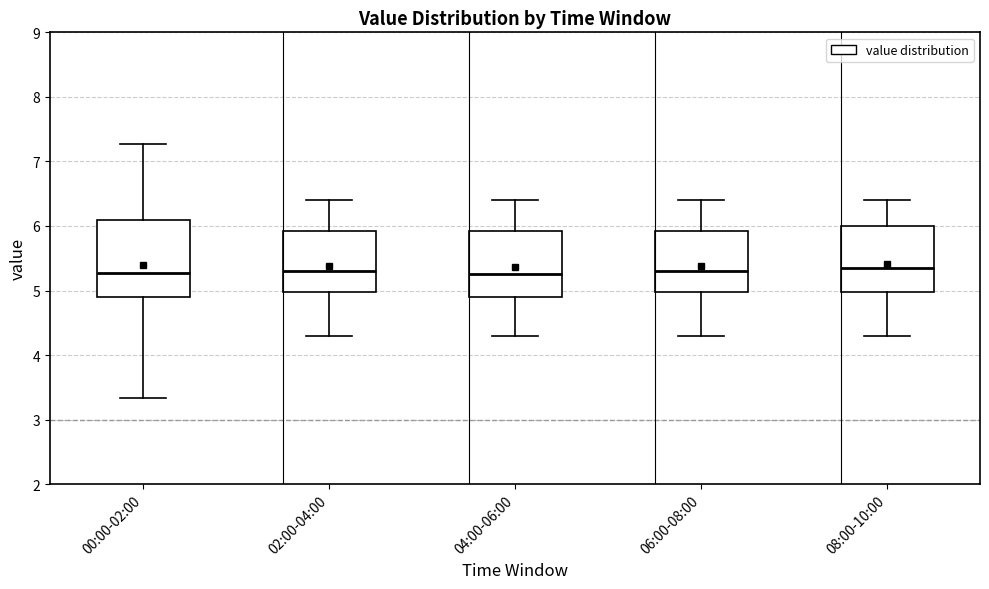

Comparing the boxes themselves (not the whiskers), which one is the tallest?

00:00-02:00